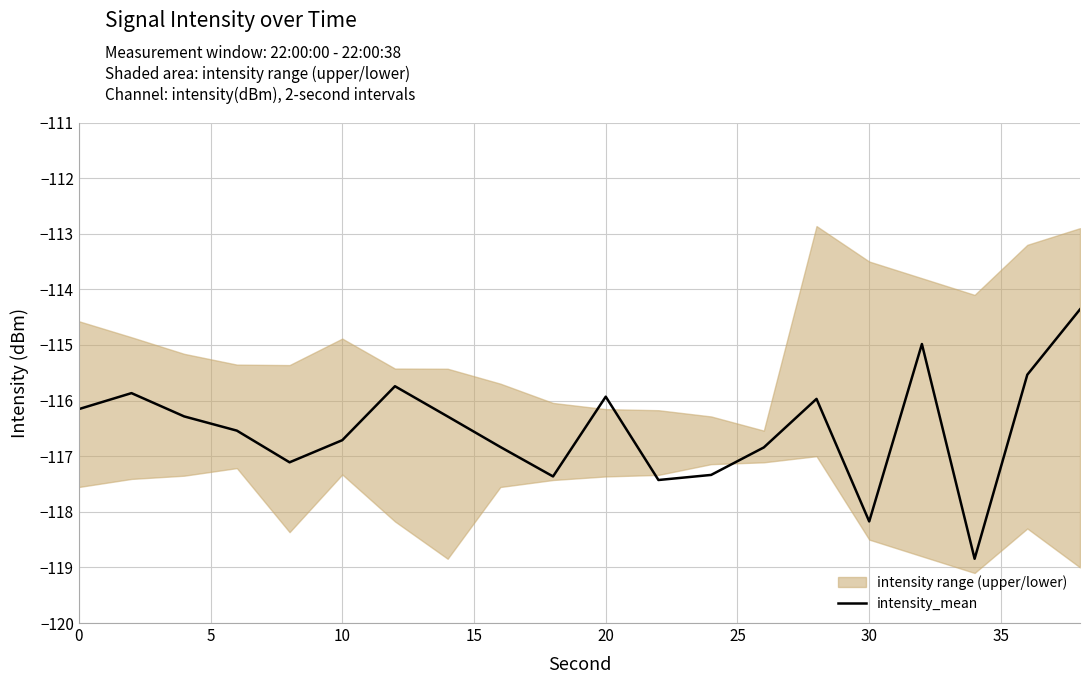

Is it true that intensity_mean equals -161.1 at 20?

False